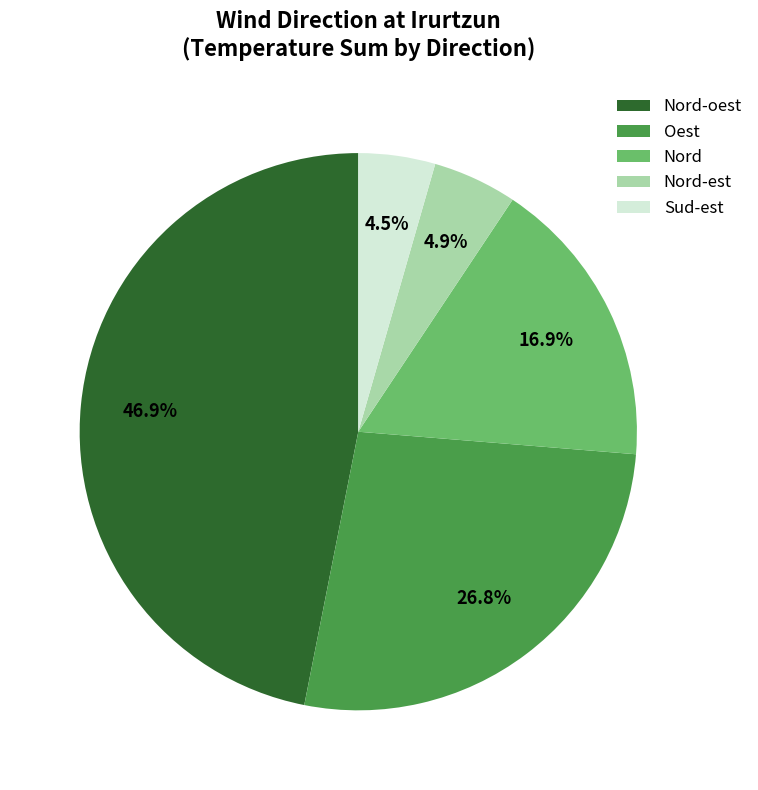

Which slice is the largest?

Nord-oest